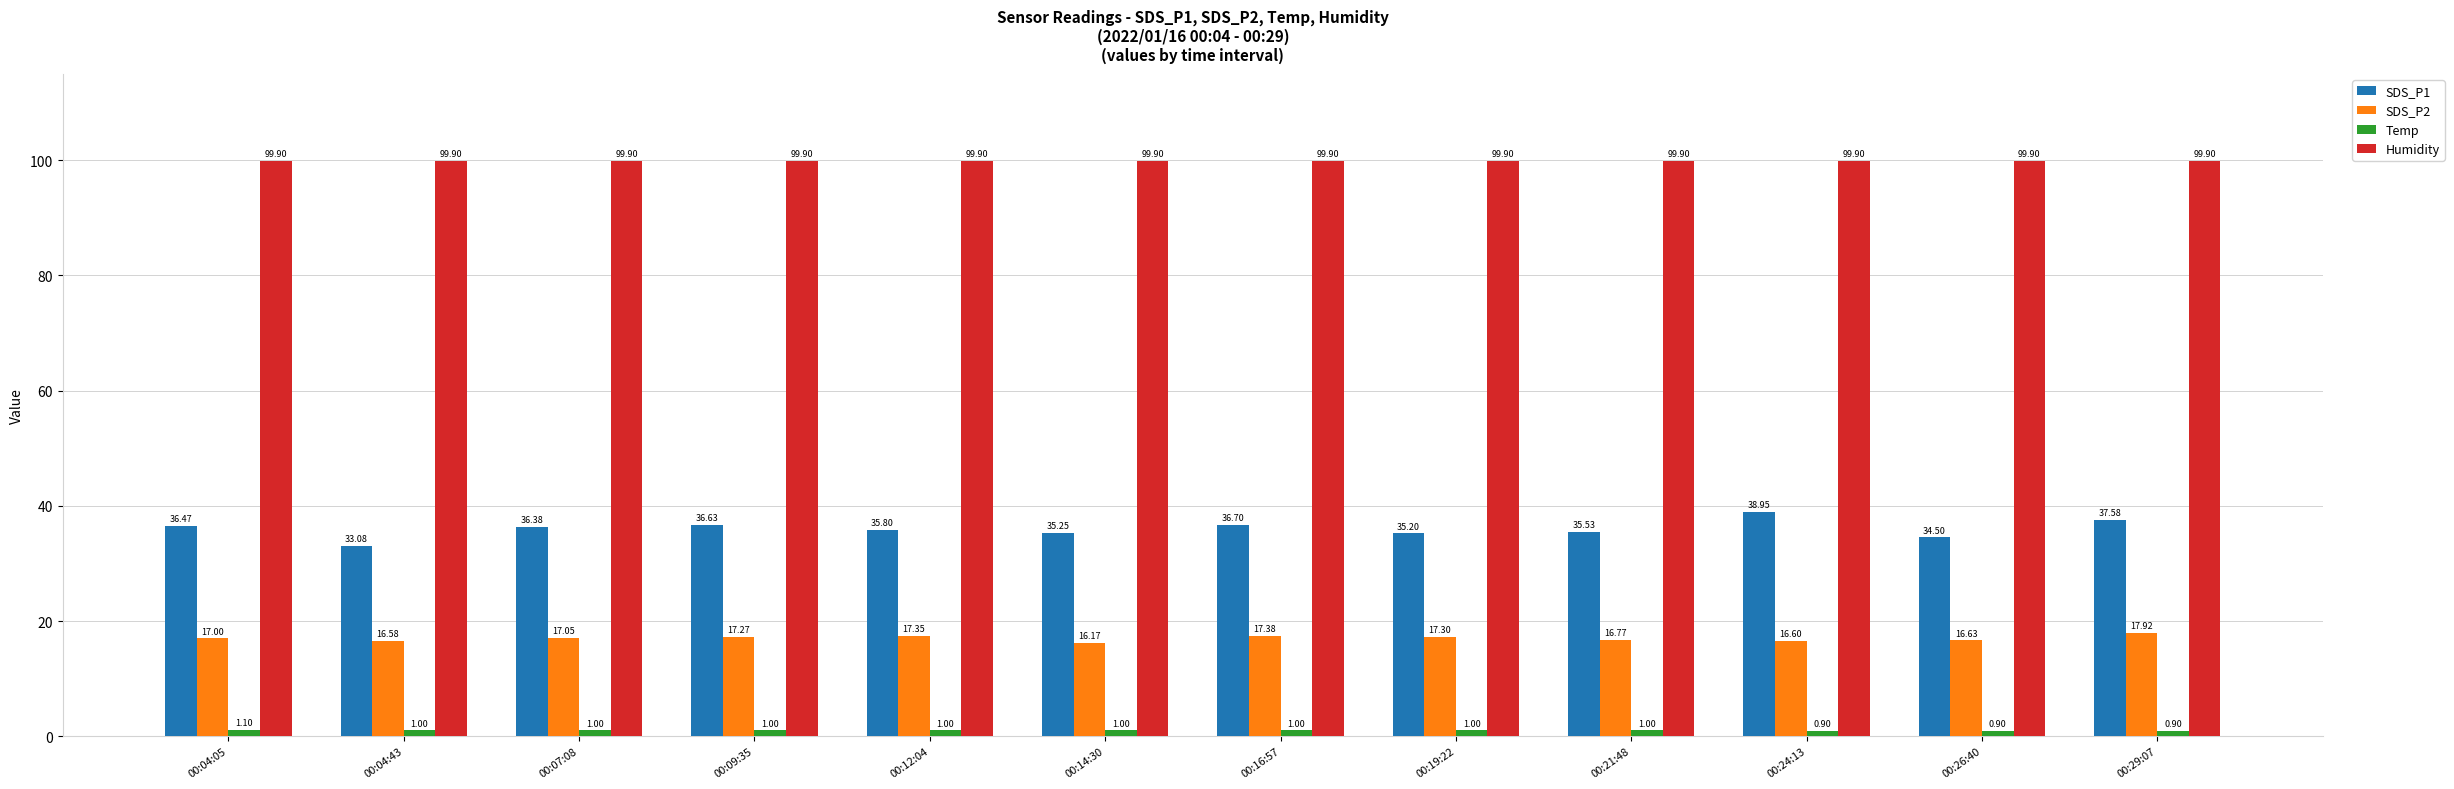

What is the difference between the maximum and minimum values in the SDS_P1 series?

5.9